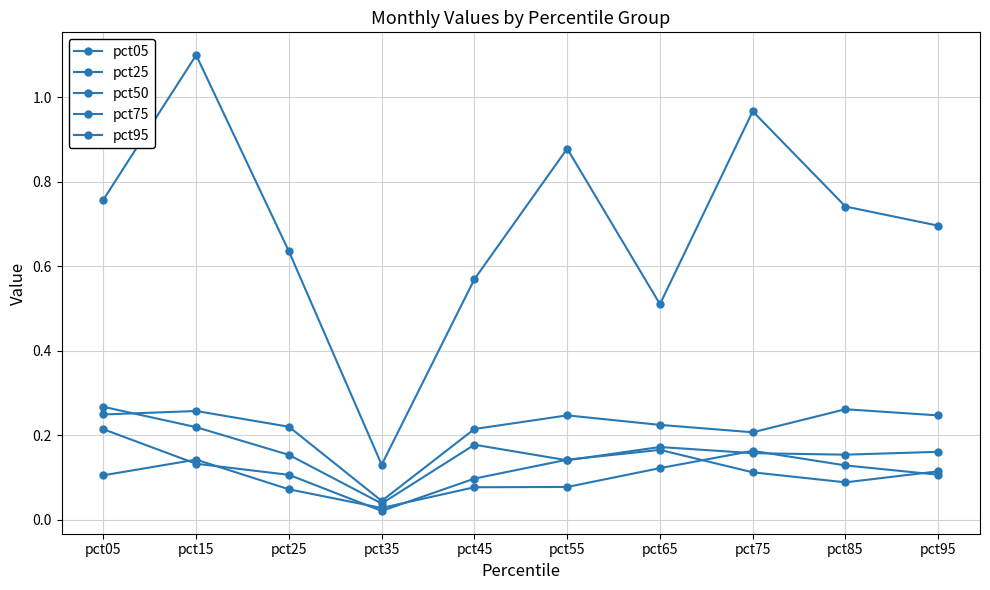

Does the chart have visible grid lines?

Yes